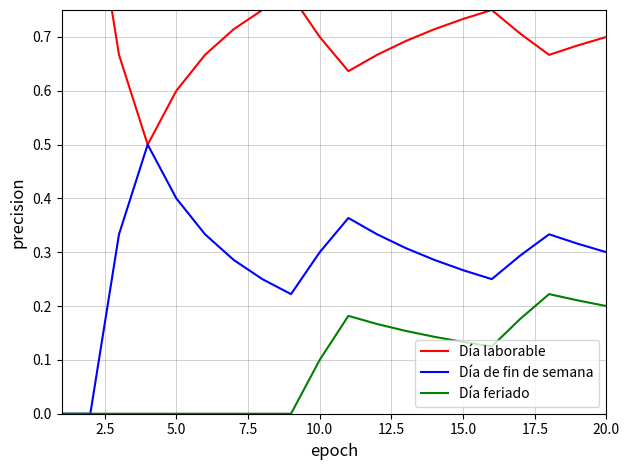

How many interior local peaks does the Día laborable series have?

2